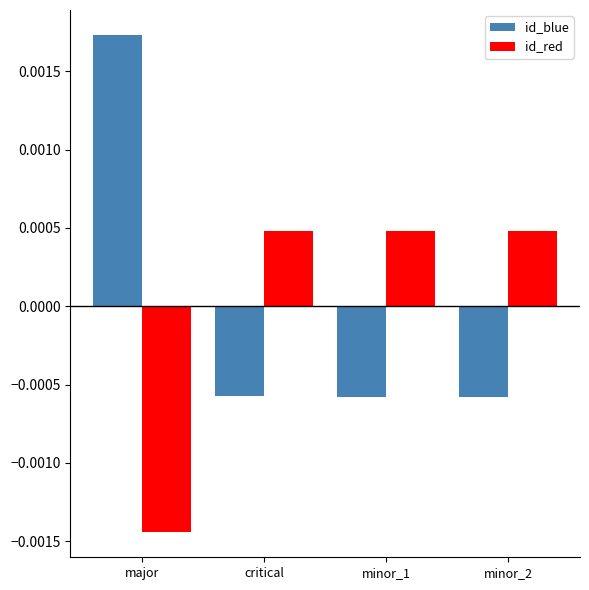

Which series has the largest range (max minus min)?

id_blue